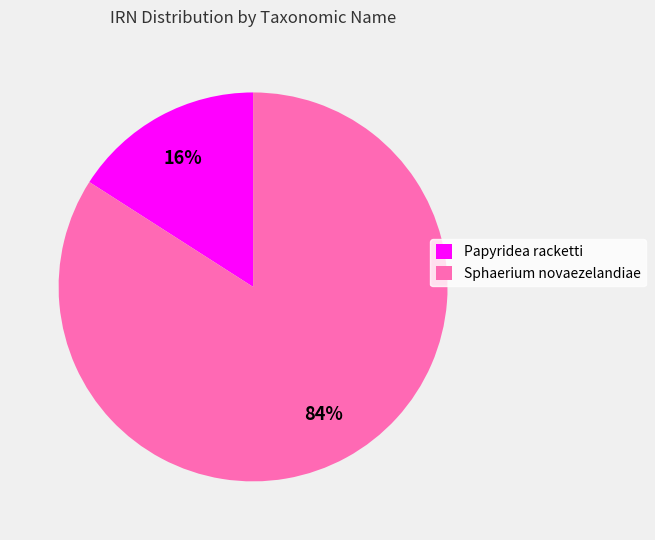

Count the number of slices in the pie.

2